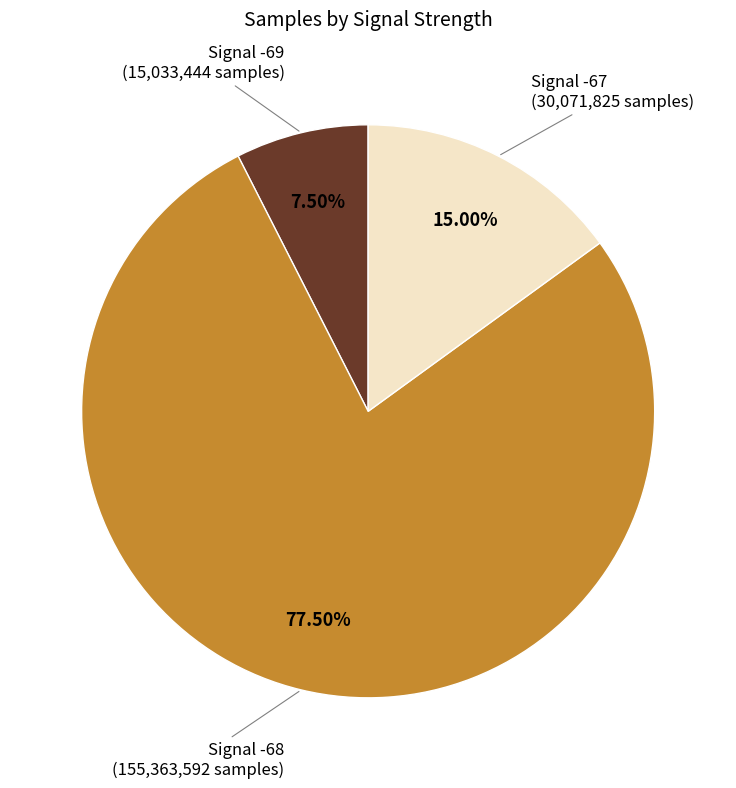

Does any single category account for the majority?

Yes